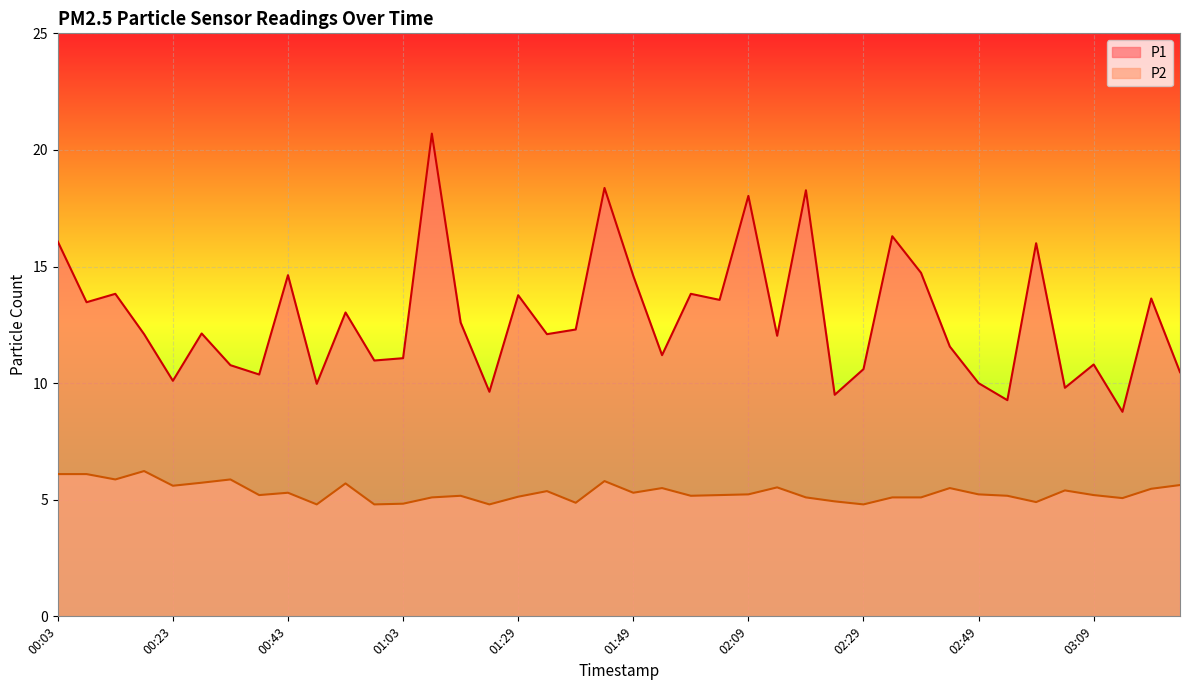

Reading left to right, transcribe all the data shown in this chart.

P1: 16.1	13.5	13.8	12.1	10.1	12.1	10.8	10.4	14.6	10.0	13.0	11.0	11.1	20.7	12.6	9.6	13.8	12.1	12.3	18.4	14.6	11.2	13.8	13.6	18.0	12.0	18.3	9.5	10.6	16.3	14.7	11.6	10.0	9.3	16.0	9.8	10.8	8.8	13.6	10.5
P2: 6.1	6.1	5.9	6.2	5.6	5.7	5.9	5.2	5.3	4.8	5.7	4.8	4.8	5.1	5.2	4.8	5.1	5.4	4.9	5.8	5.3	5.5	5.2	5.2	5.2	5.5	5.1	4.9	4.8	5.1	5.1	5.5	5.2	5.2	4.9	5.4	5.2	5.1	5.5	5.6